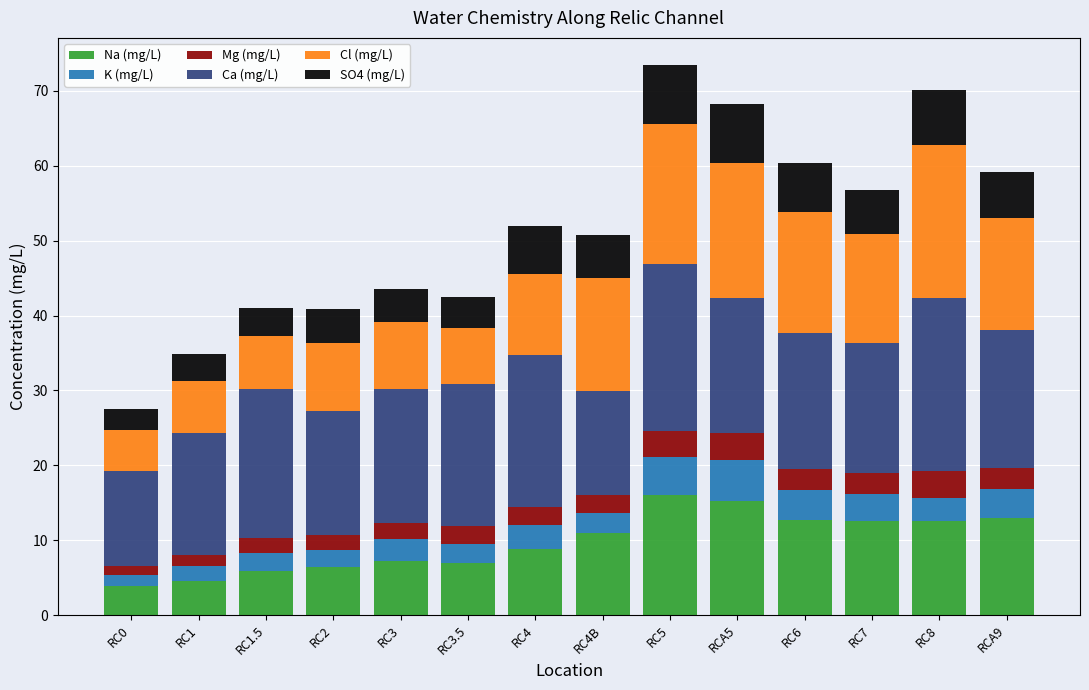

What is the total value across all series at RC3?

43.5